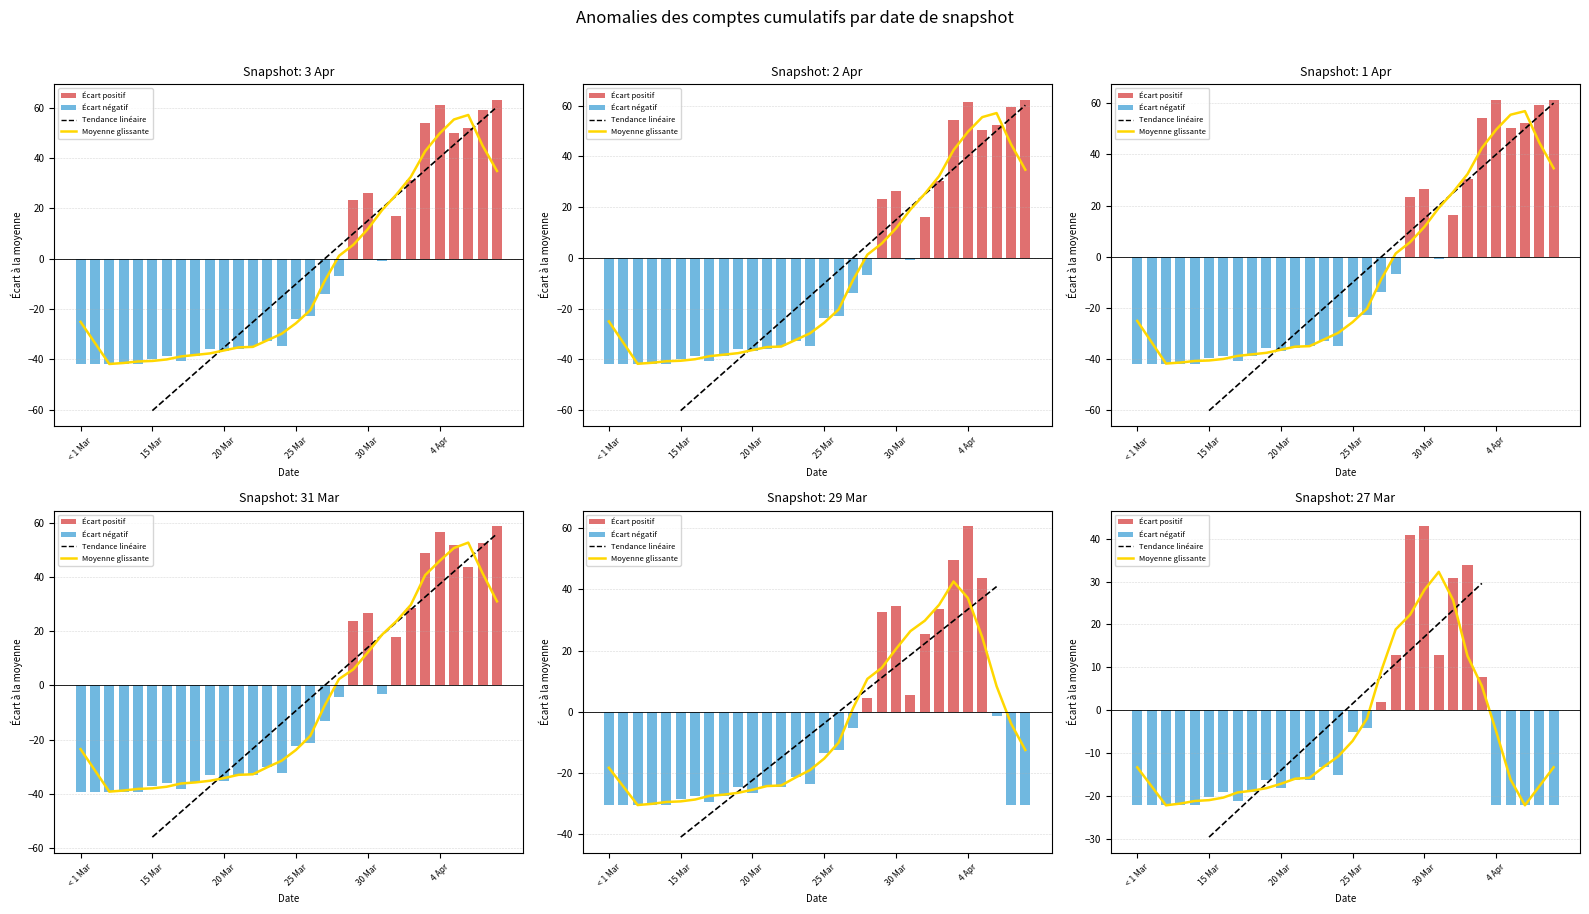

Which series has the largest total across all categories?

31 Mar